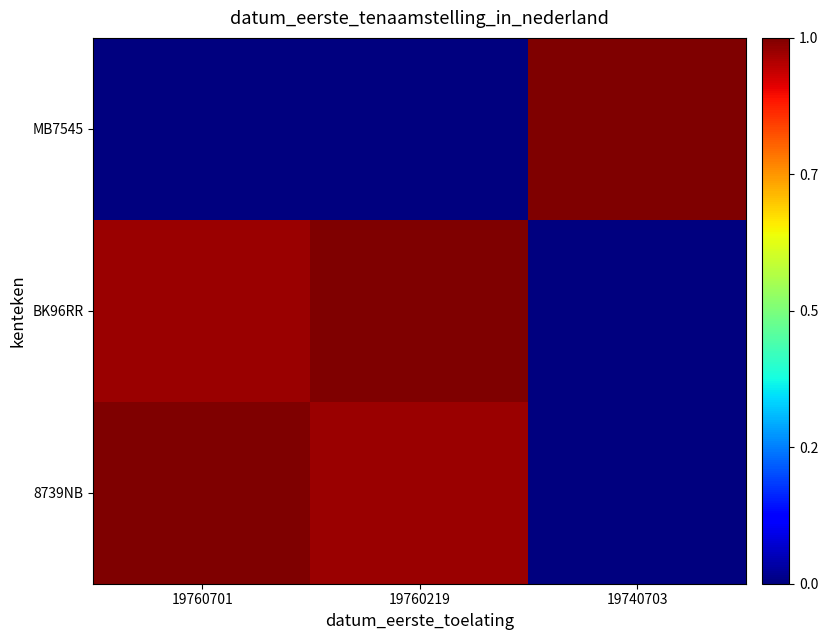

What is the total value across all series at 19760219?

2.0